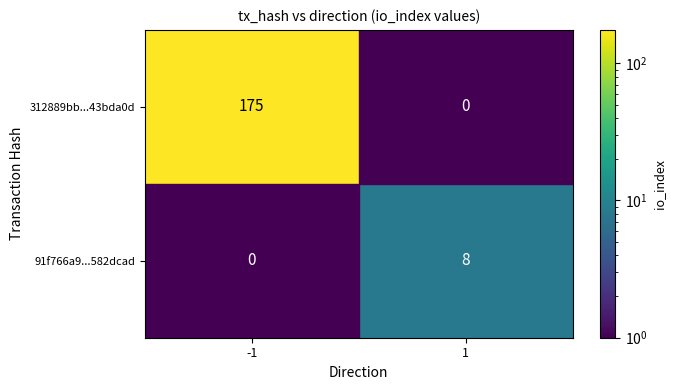

Which series changed the most between -1 and 1?

312889bb...43bda0d